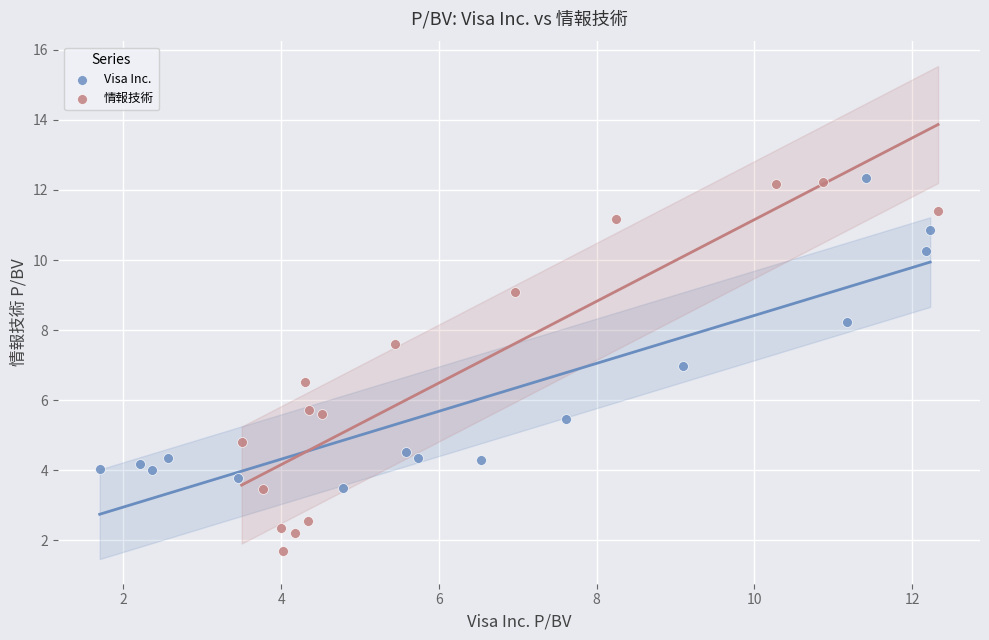

Which series reaches the minimum Y coordinate?

情報技術